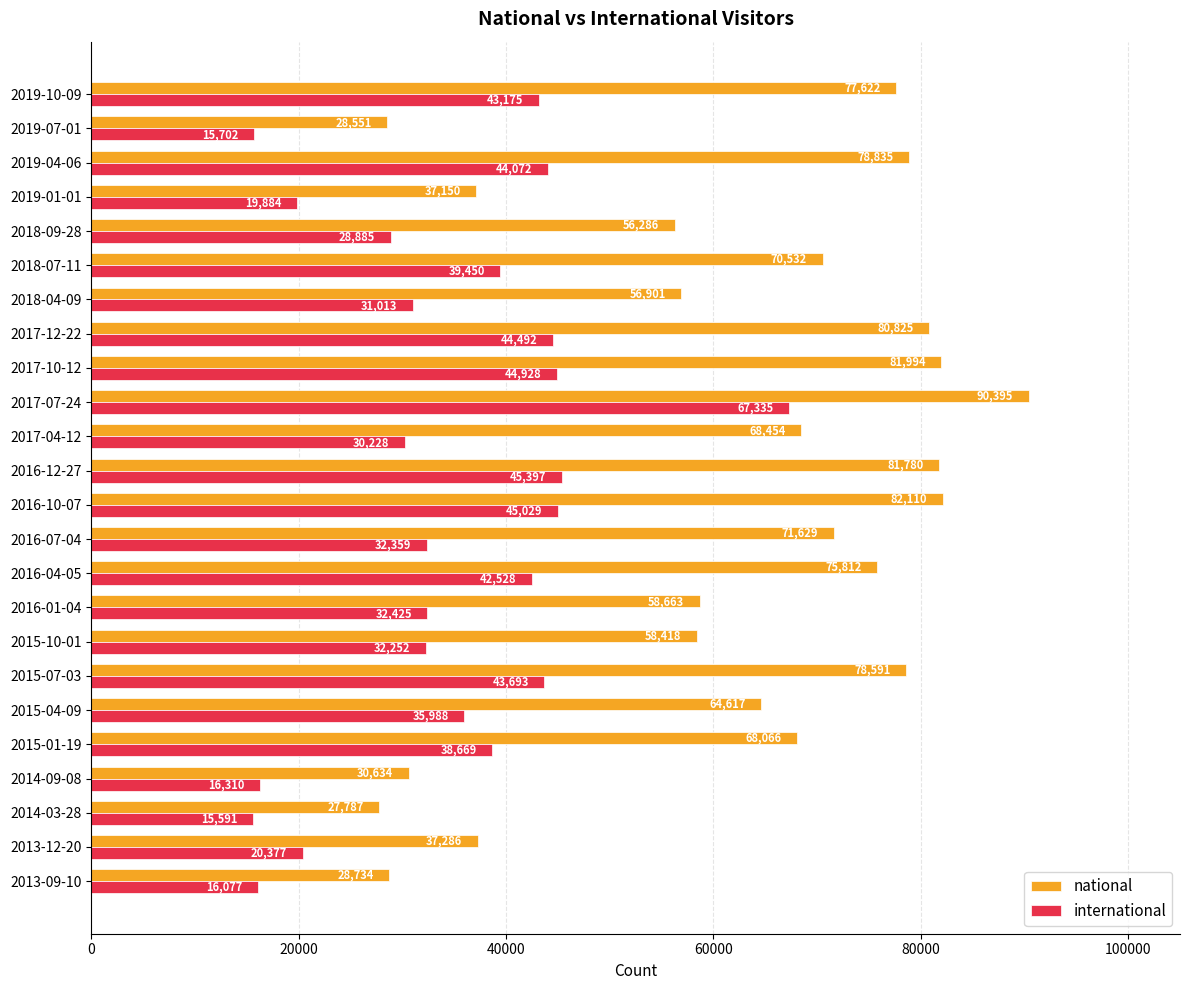

At how many categories does at least one series exceed 21074?

24